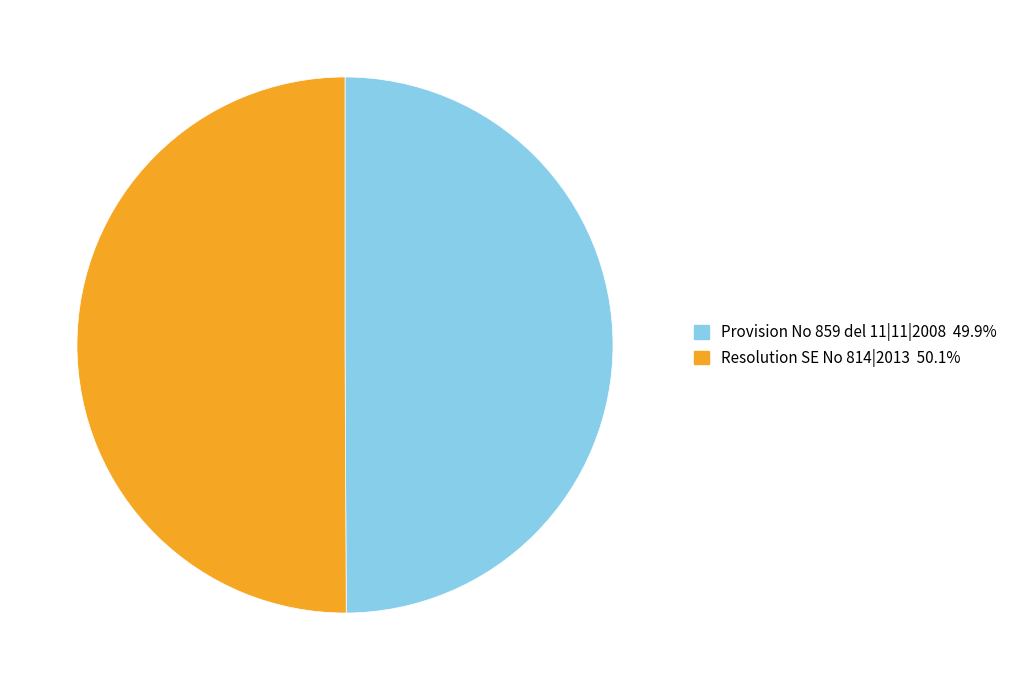

How many slices are in this pie chart?

2